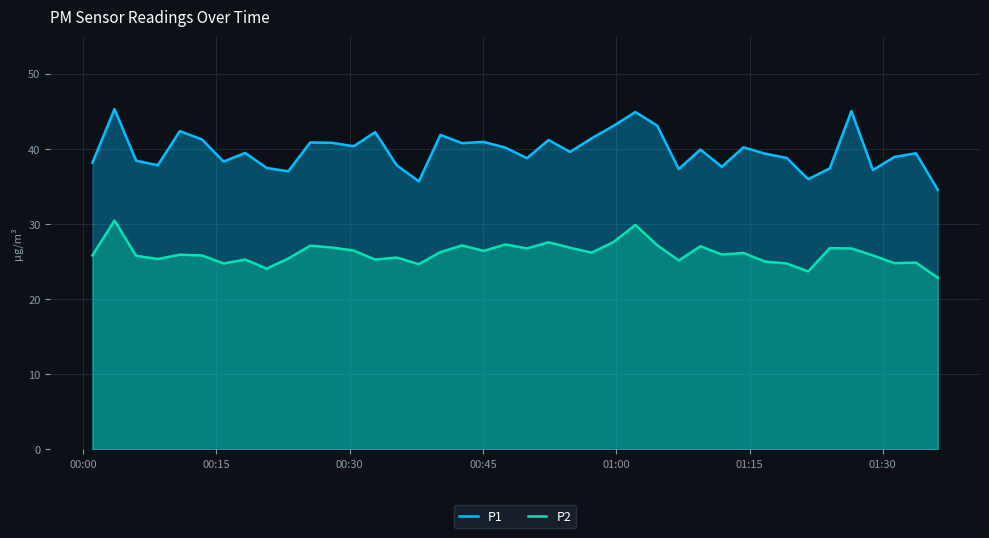

What is the difference between the maximum and minimum values in the P1 series?

10.7